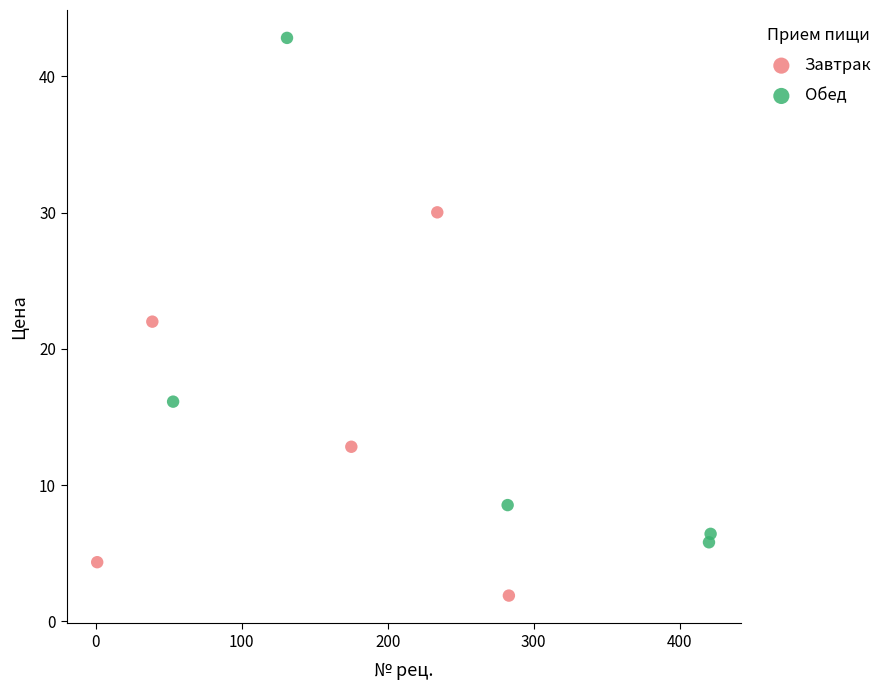

What are all the series names shown in the legend?

Завтрак, Обед